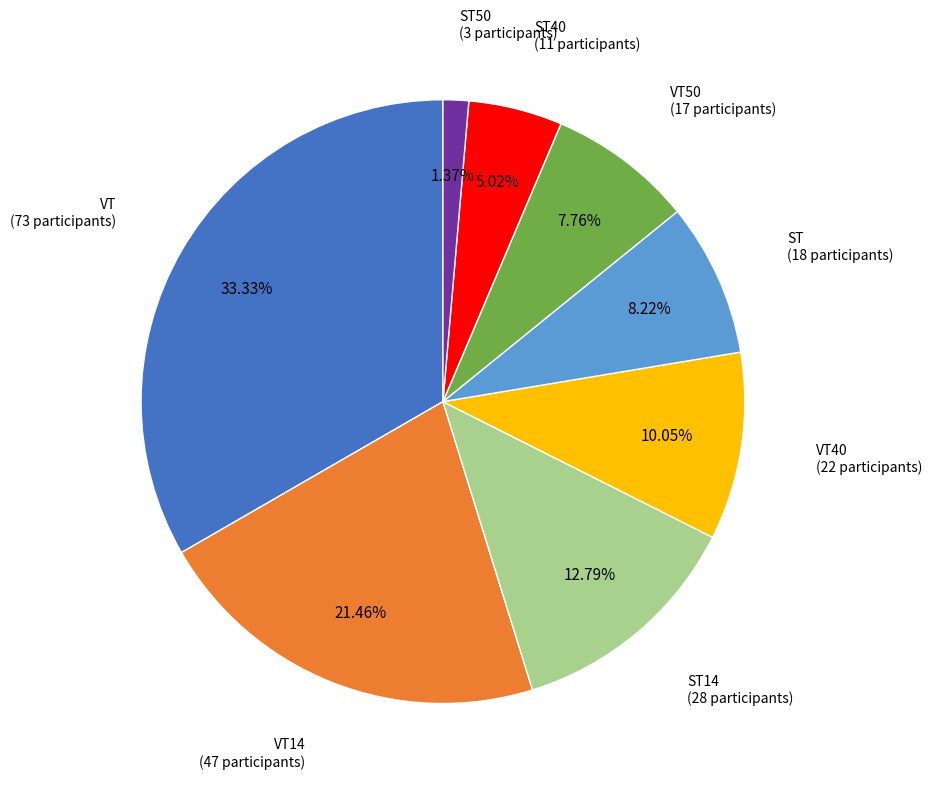

Is there any slice that represents more than half of the pie?

No